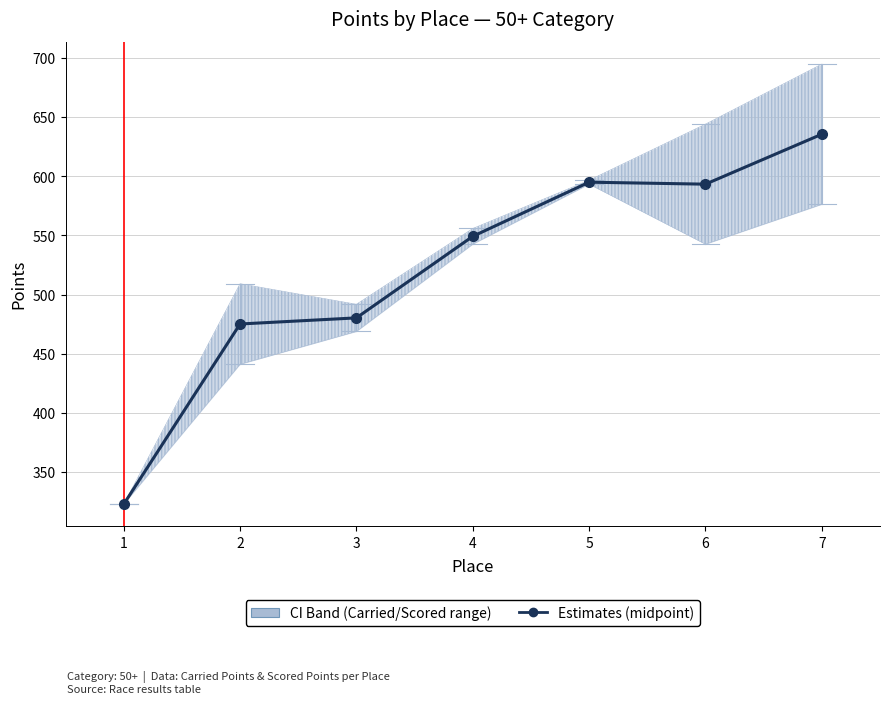

Count the number of values greater than 549.

4